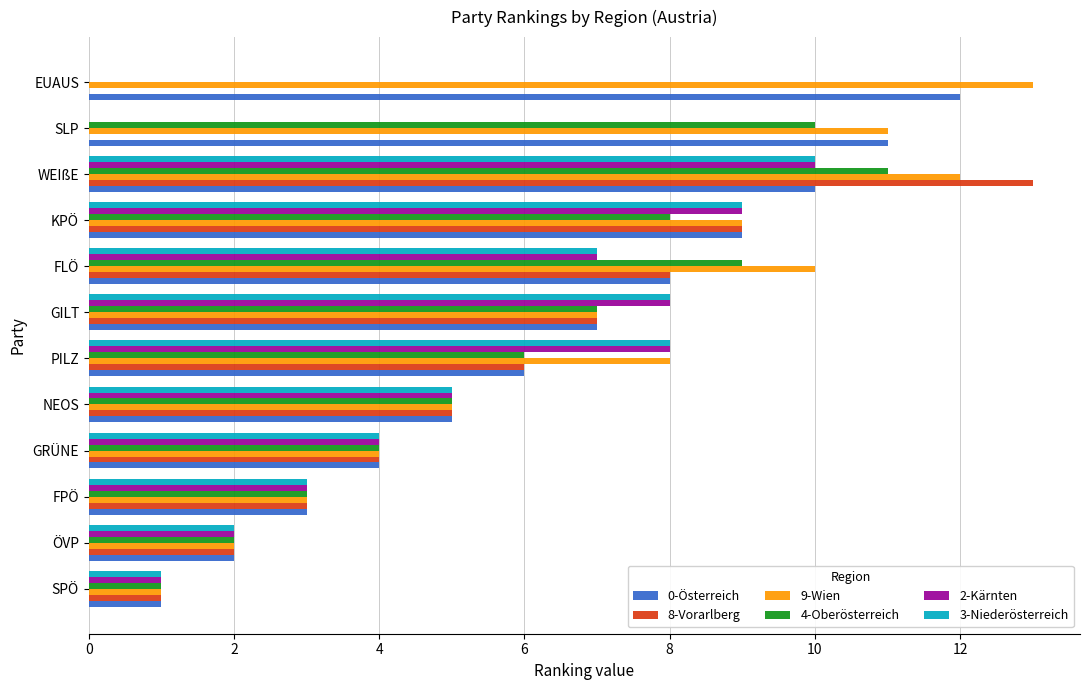

At which category is the sum across all series the highest?

WEIßE